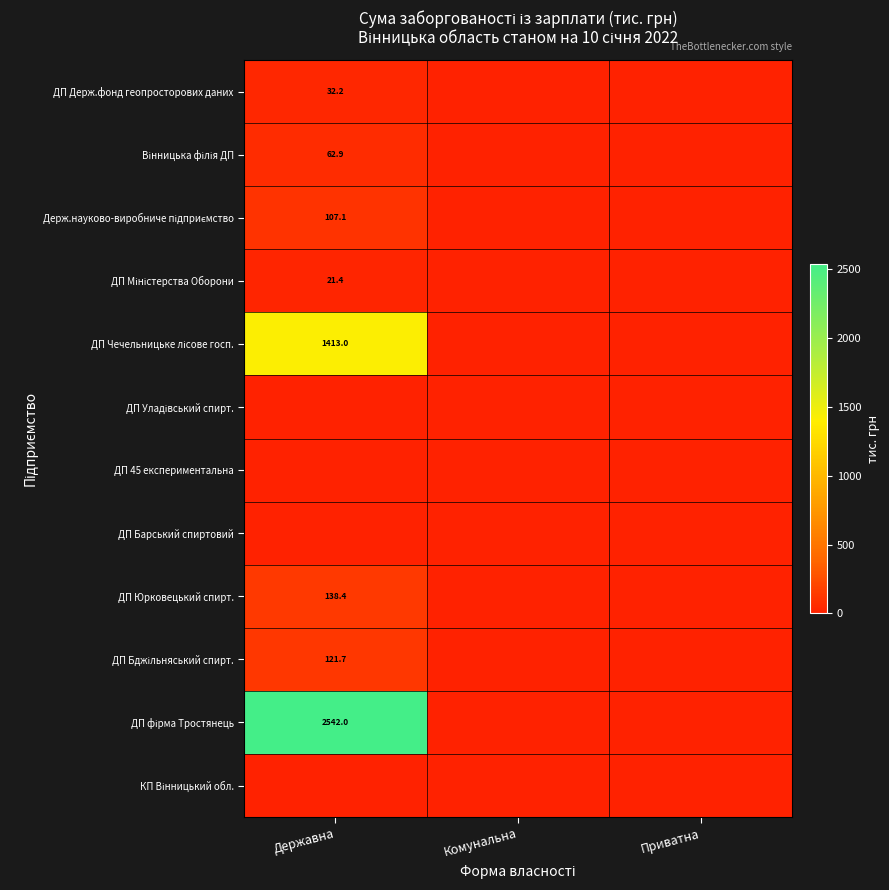

List the series in order of their peak value, highest first.

ДП фірма Тростянець, ДП Чечельницьке лісове госп., ДП Юрковецький спирт., ДП Бджільняський спирт., Держ.науково-виробниче підприємство, Вінницька філія ДП, ДП Держ.фонд геопросторових даних, ДП Міністерства Оборони, ДП Уладівський спирт., ДП 45 експериментальна, ДП Барський спиртовий, КП Вінницький обл.